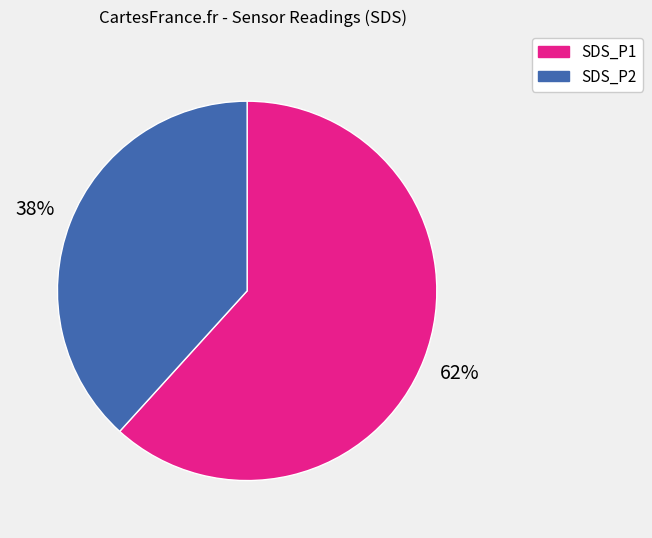

To the nearest percent, what portion does SDS_P2 represent?

38%